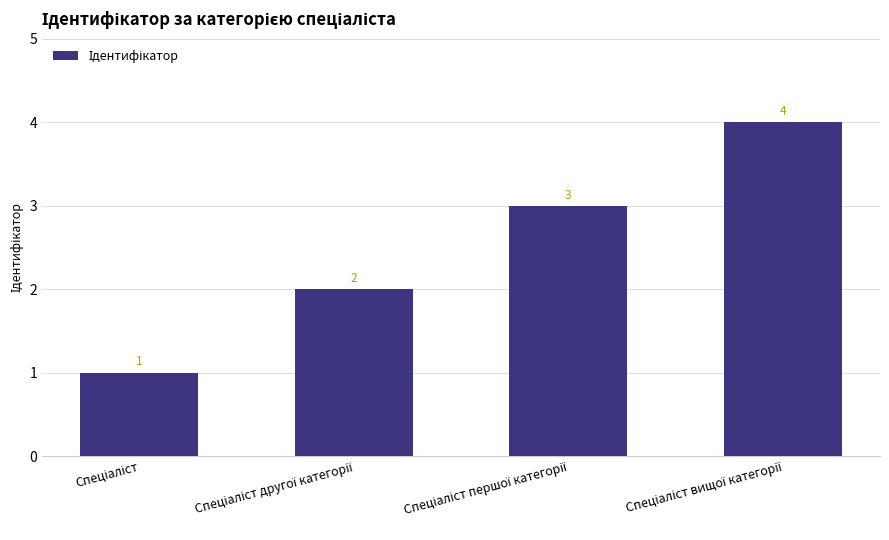

How many data points are less than 3?

2